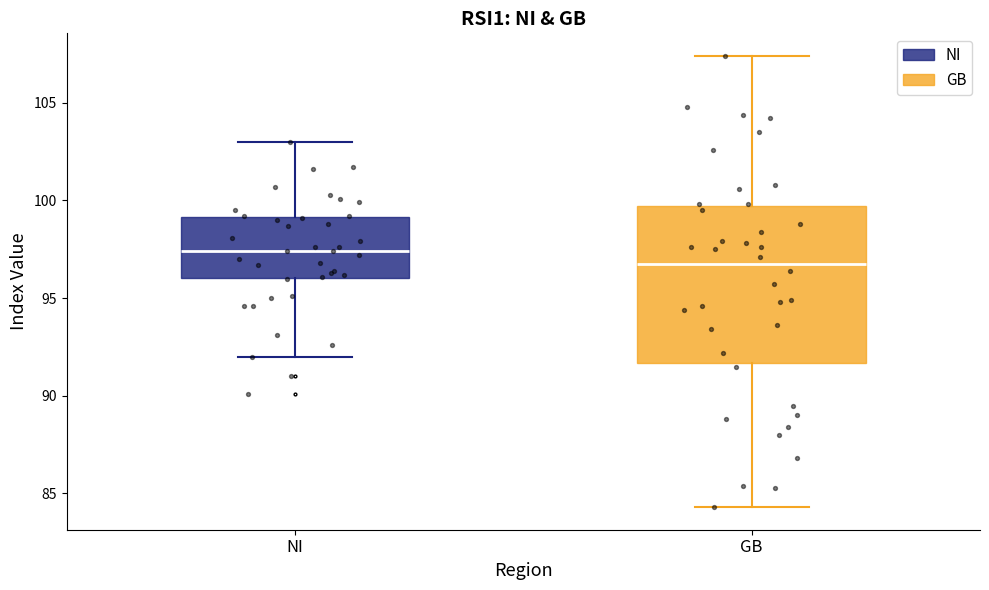

Reading left to right, read every box against the y-axis: the position of its median line, the range the box covers, and the ends of its whiskers. The values are not printed on the chart, so give them approximately, as read against the axis.

NI: median 97.5, box 96.0 to 99.0, whiskers 92.0 to 103.0
GB: median 97.0, box 91.5 to 99.5, whiskers 84.5 to 107.5